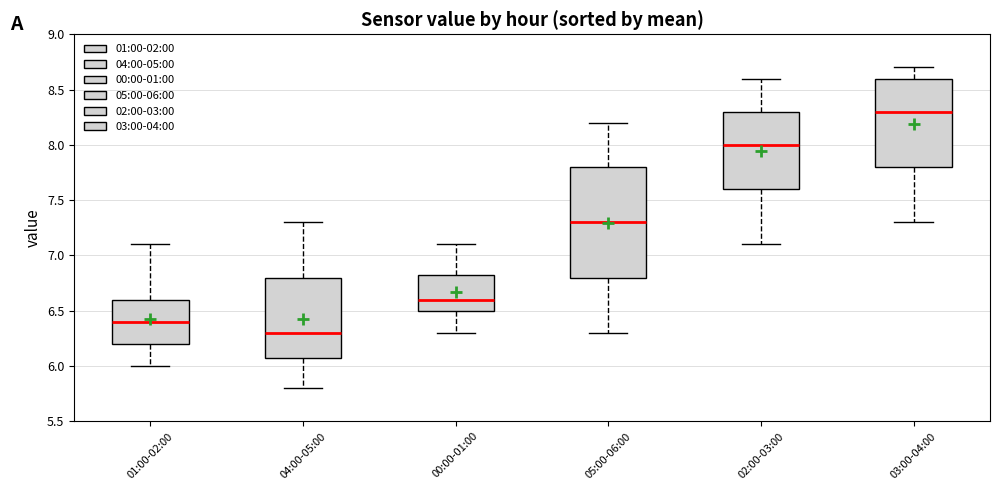

Reading left to right, read every box against the y-axis: the position of its median line, the range the box covers, and the ends of its whiskers. The values are not printed on the chart, so give them approximately, as read against the axis.

01:00-02:00: median 6.40, box 6.20 to 6.60, whiskers 6.00 to 7.10
04:00-05:00: median 6.30, box 6.10 to 6.80, whiskers 5.80 to 7.30
00:00-01:00: median 6.60, box 6.50 to 6.85, whiskers 6.30 to 7.10
05:00-06:00: median 7.30, box 6.80 to 7.80, whiskers 6.30 to 8.20
02:00-03:00: median 8.00, box 7.60 to 8.30, whiskers 7.10 to 8.60
03:00-04:00: median 8.30, box 7.80 to 8.60, whiskers 7.30 to 8.70